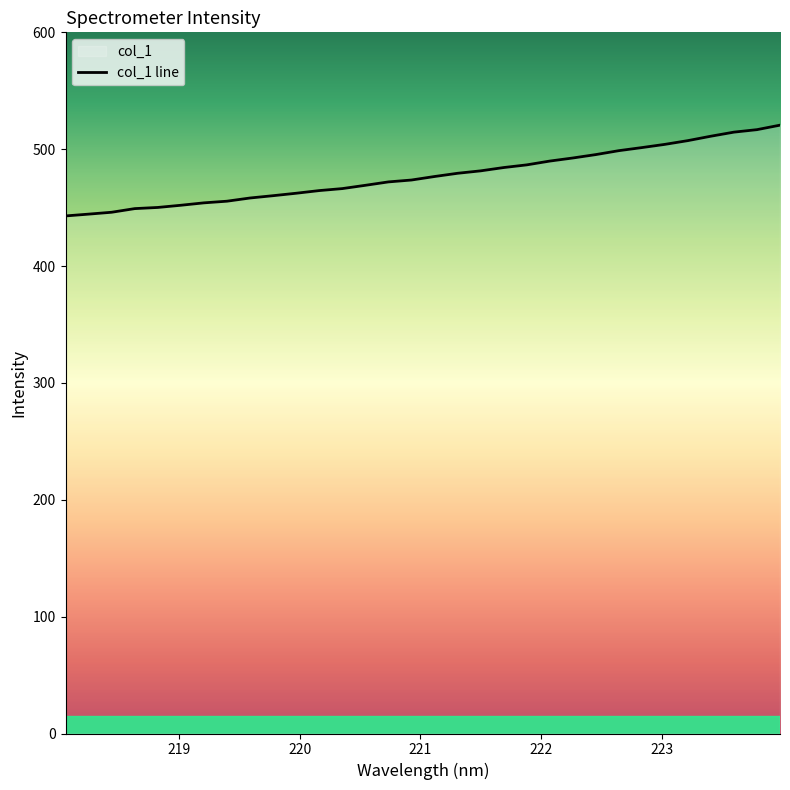

What is the smallest value displayed?

442.9